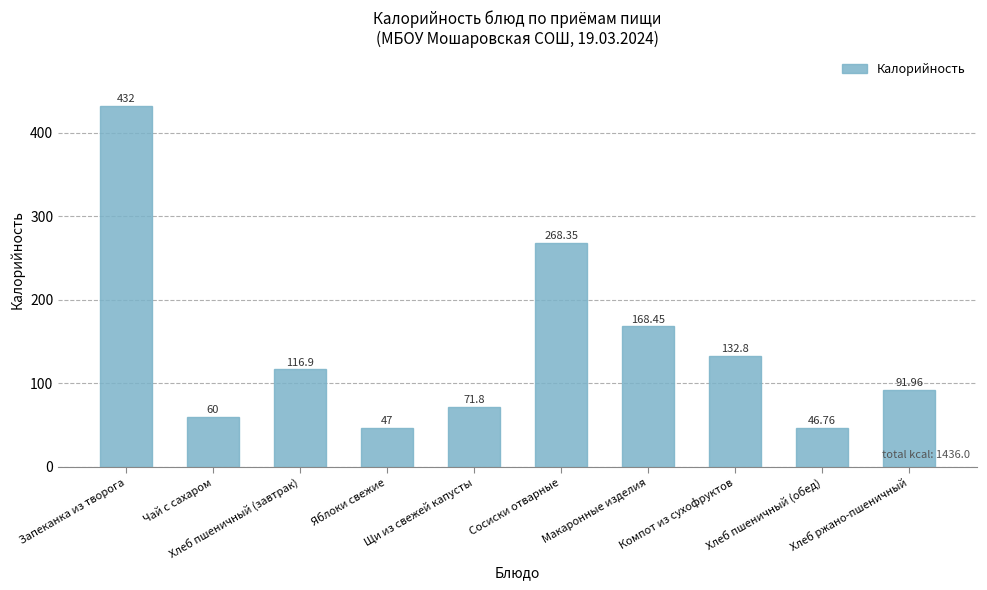

What is the average value?

143.6